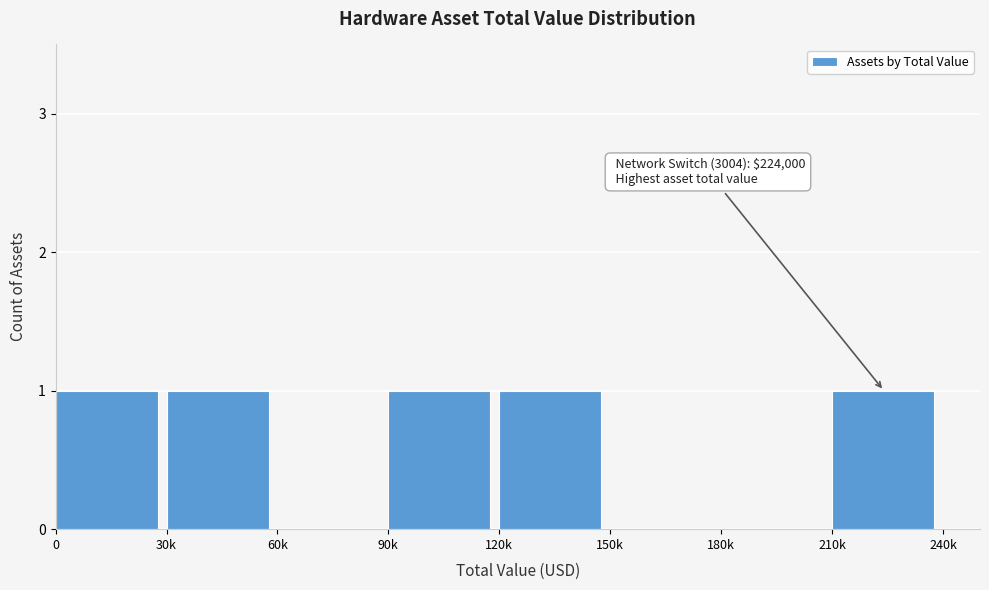

Reading left to right, what are all the values shown in this chart?

0=1	30k=1	60k=0	90k=1	120k=1	150k=0	180k=0	210k=1